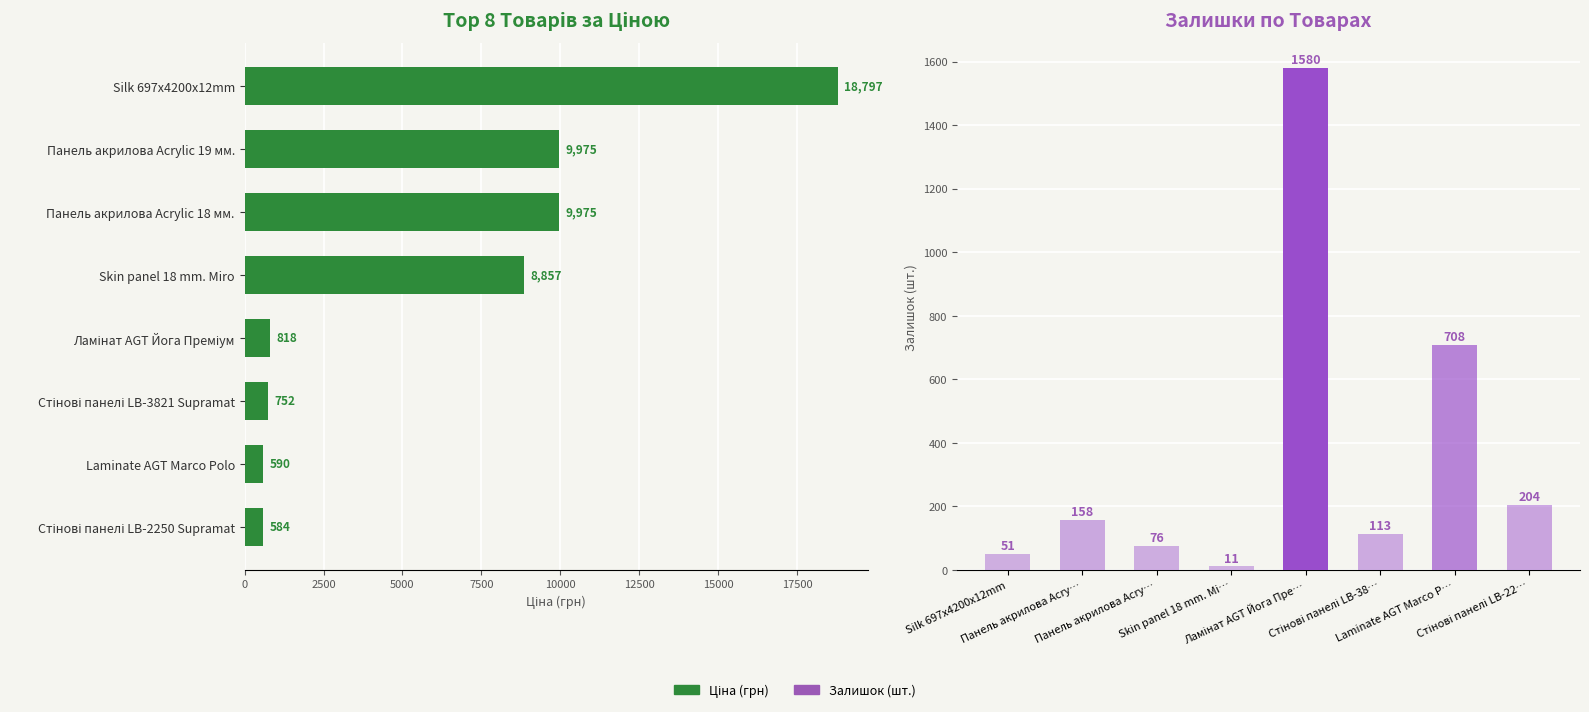

Reading left to right, what are all the values shown in this chart?

Ціна: 0=18796.8	2500=9975.0	5000=9975.0	7500=8856.7	10000=818.5	12500=752.2	15000=589.9	17500=584.4
Залишок: 0=51.0	2500=158.0	5000=76.0	7500=11.0	10000=1580.0	12500=113.0	15000=708.0	17500=204.0